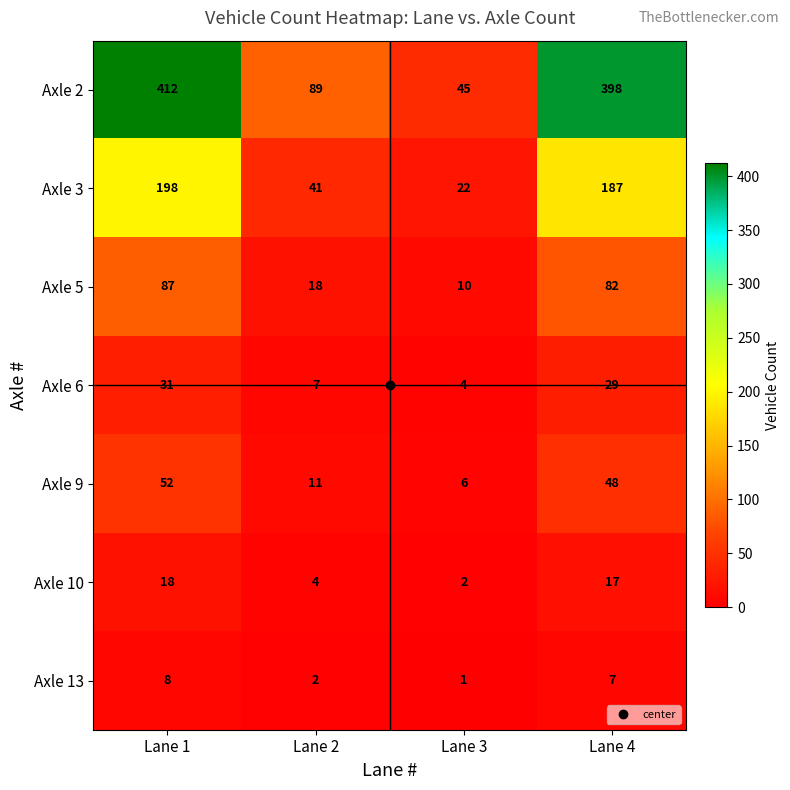

At which category is the sum across all series the highest?

Lane 1